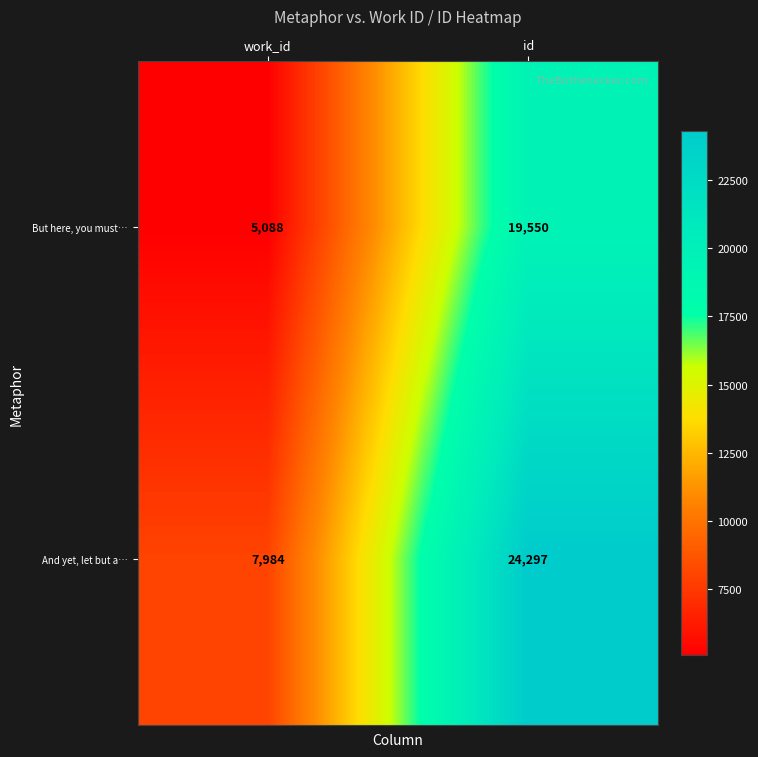

What is the difference between the highest and lowest values at work_id?

2896